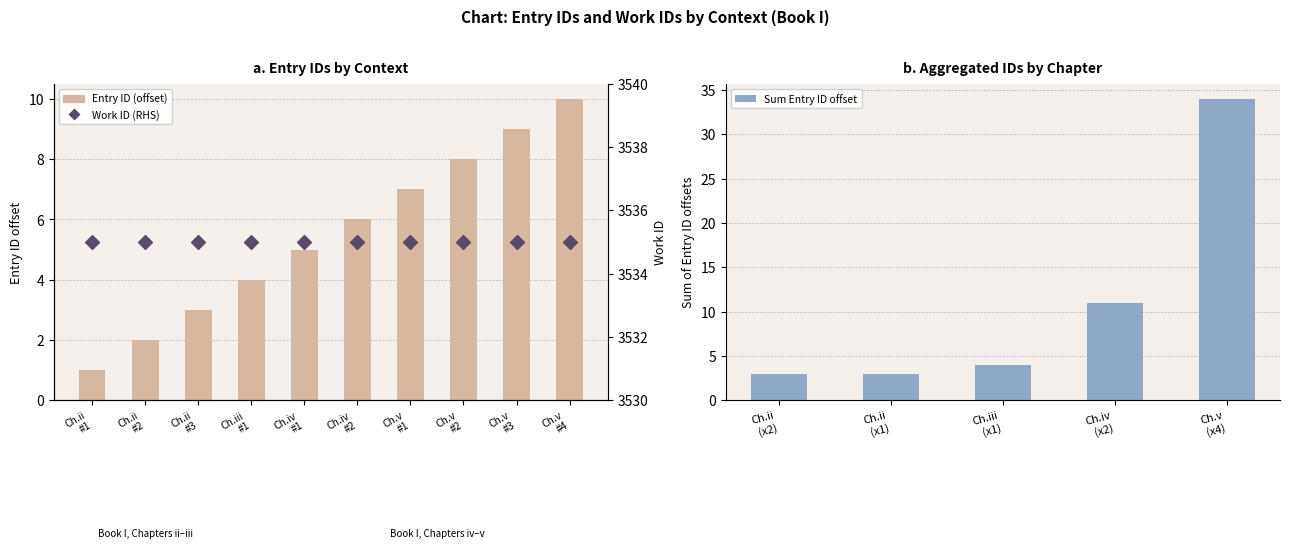

What is the change in value from Ch.iii #1 to Ch.v #3?

+5